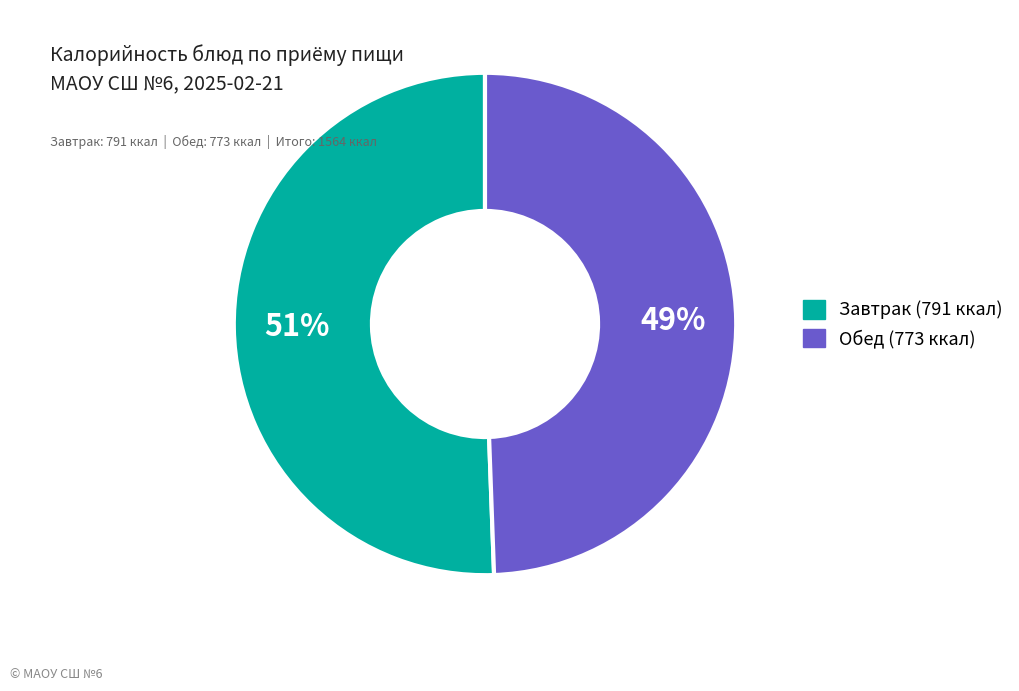

Is there any slice that represents more than half of the pie?

Yes